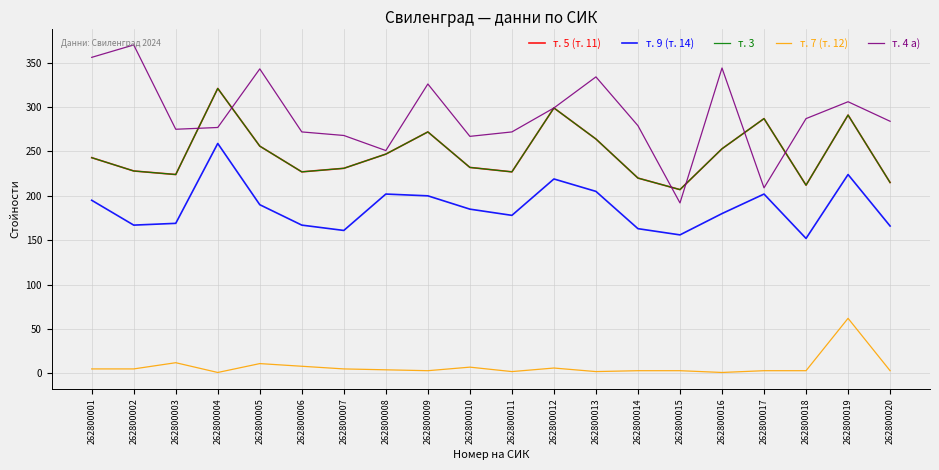

The value of т. 5 (т. 11) at 262800014 is 301. True or false?

False